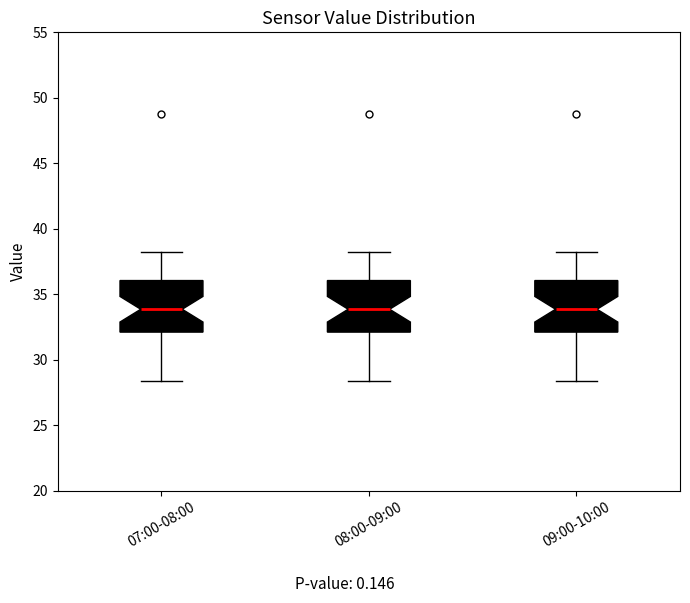

Reading left to right, transcribe this box plot: for each box, give where its median line is, the range the box spans, and where its two whiskers end, as read against the y-axis. The values are not printed on the chart, so give them approximately, as read against the axis.

07:00-08:00: median 34.0, box 32.0 to 36.0, whiskers 28.5 to 38.0
08:00-09:00: median 34.0, box 32.0 to 36.0, whiskers 28.5 to 38.0
09:00-10:00: median 34.0, box 32.0 to 36.0, whiskers 28.5 to 38.0